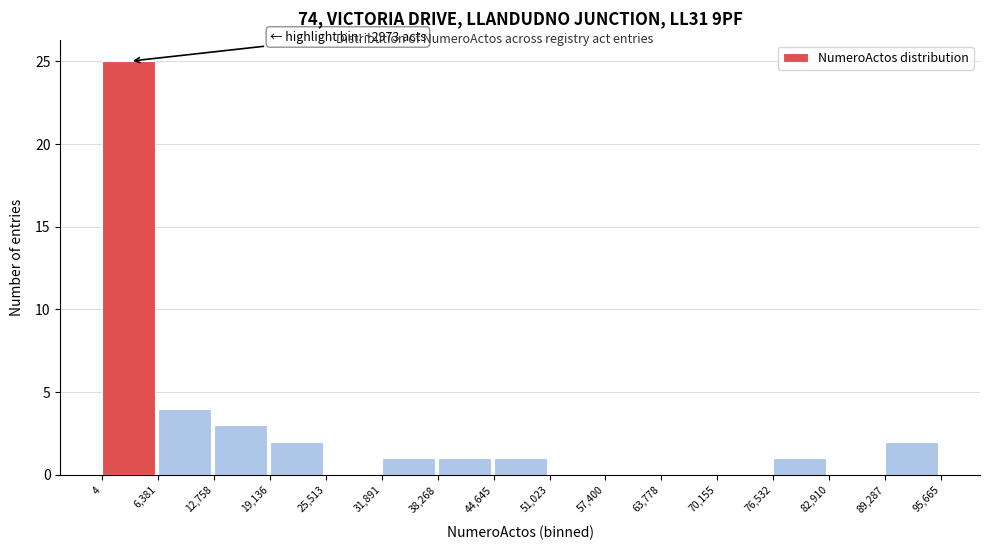

Over which range of the x-axis is the bar tallest?

4 to 6,381